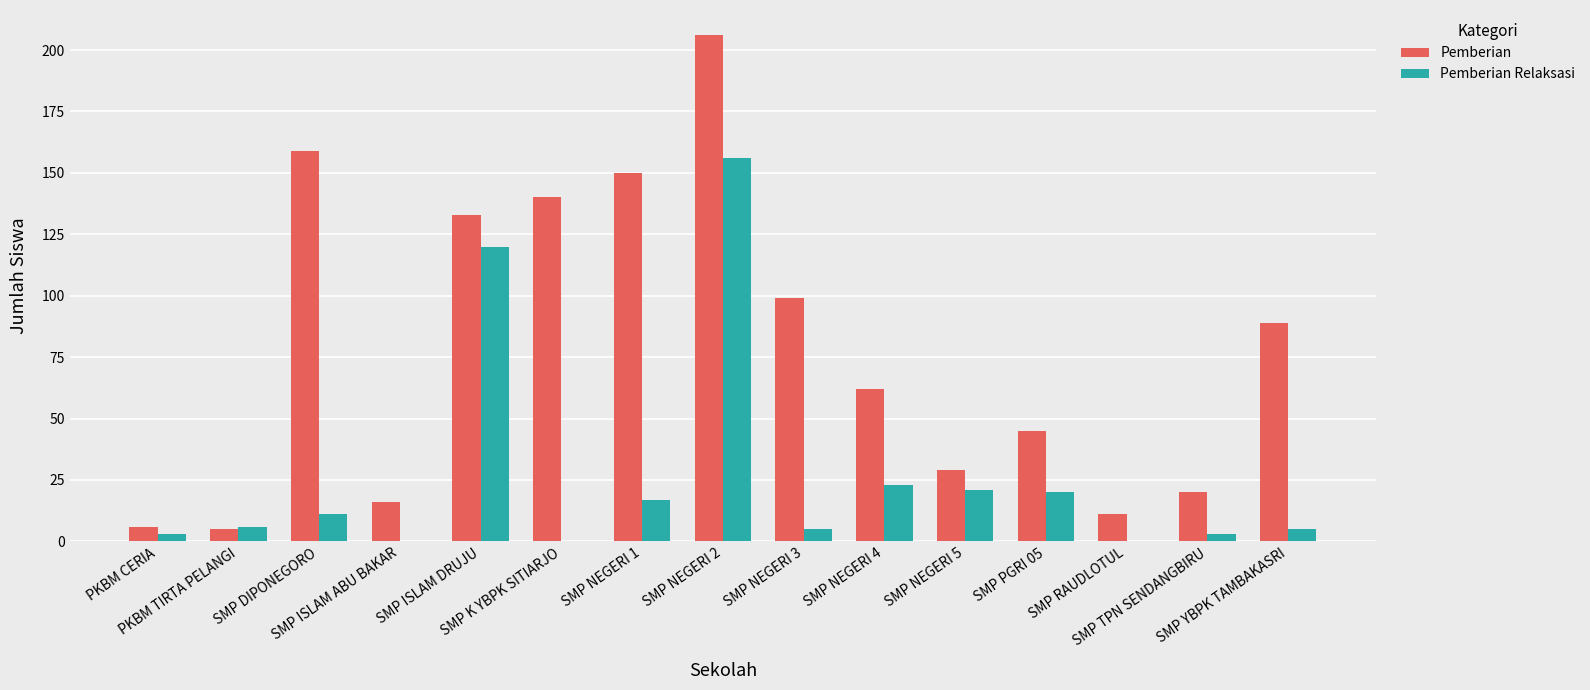

What is the average value of the Pemberian series?

78